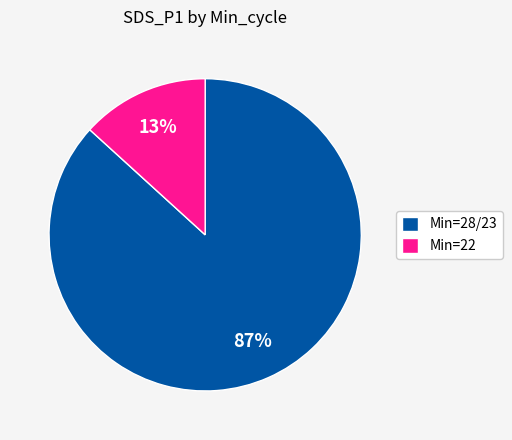

Which slice is the smallest?

Min=22